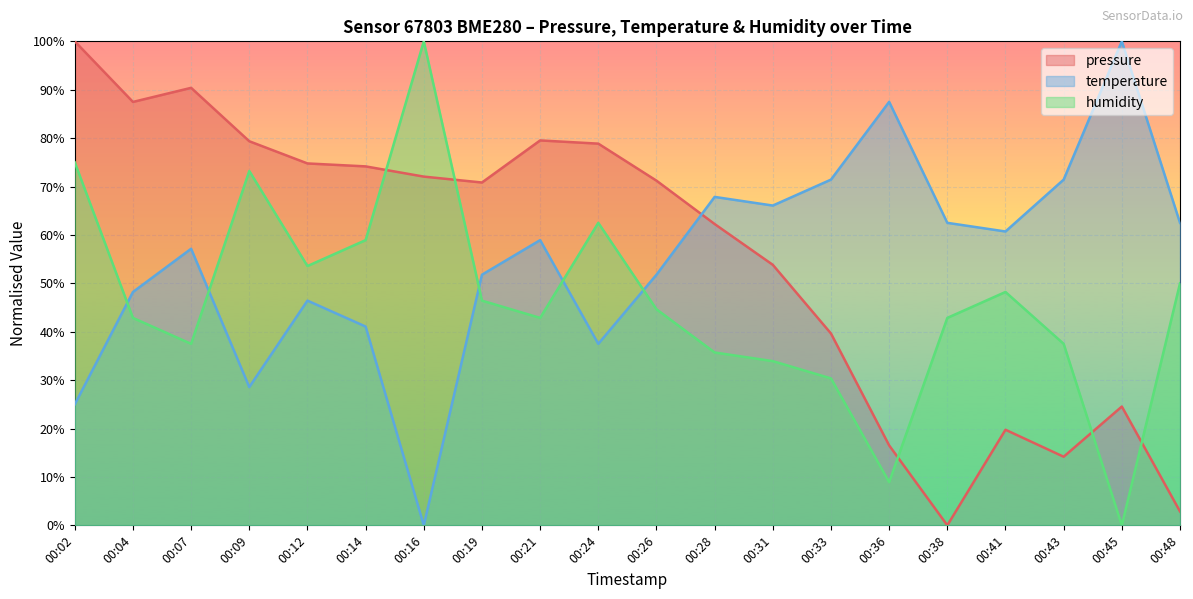

Which category has the lowest value in the humidity series?

00:45